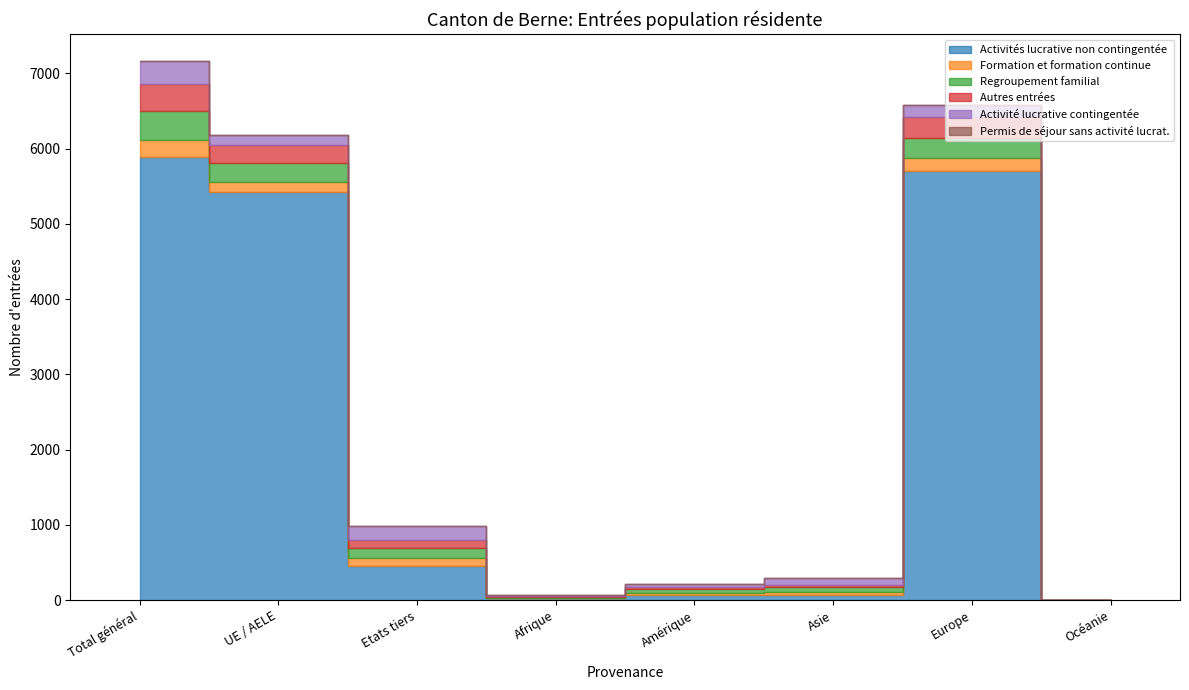

In Activité lucrative contingentée, how many points are higher than both neighbors (excluding endpoints)?

2